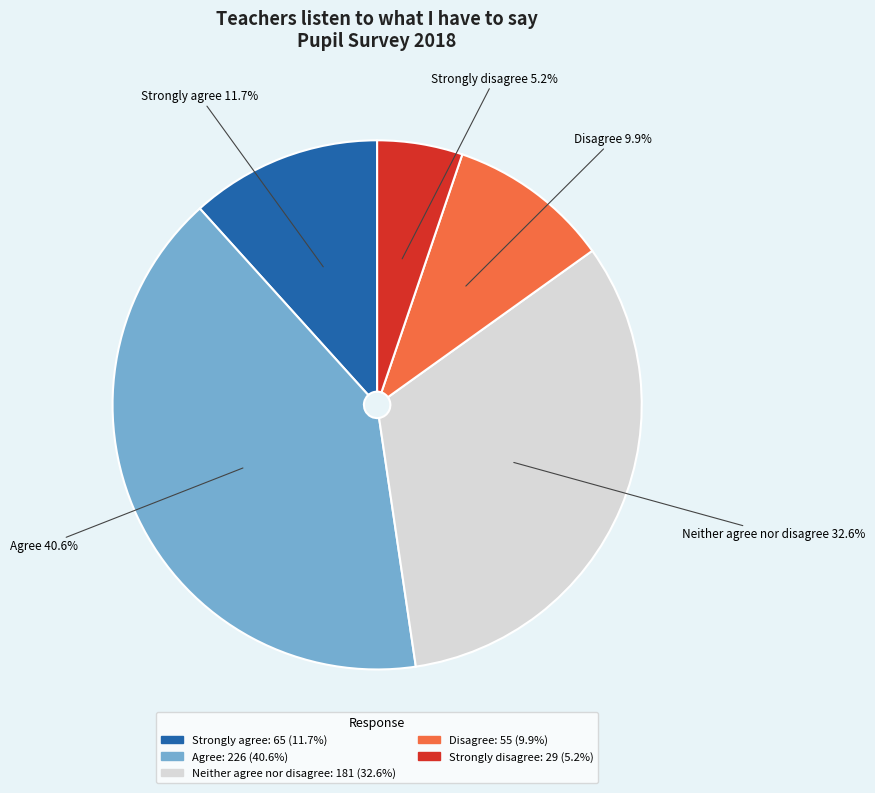

Combined, do Disagree and Strongly agree account for over 50%?

No